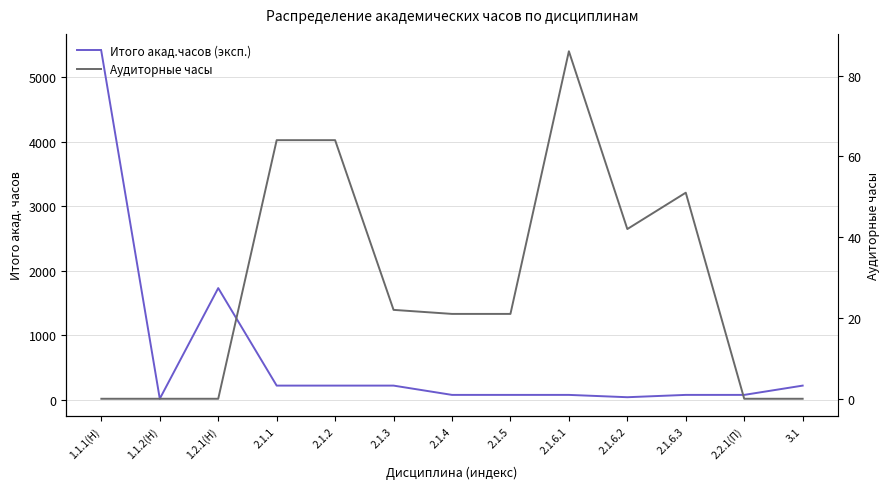

Is it true that Итого акад.часов (эксп.) equals 1088 at 1.1.1(Н)?

False